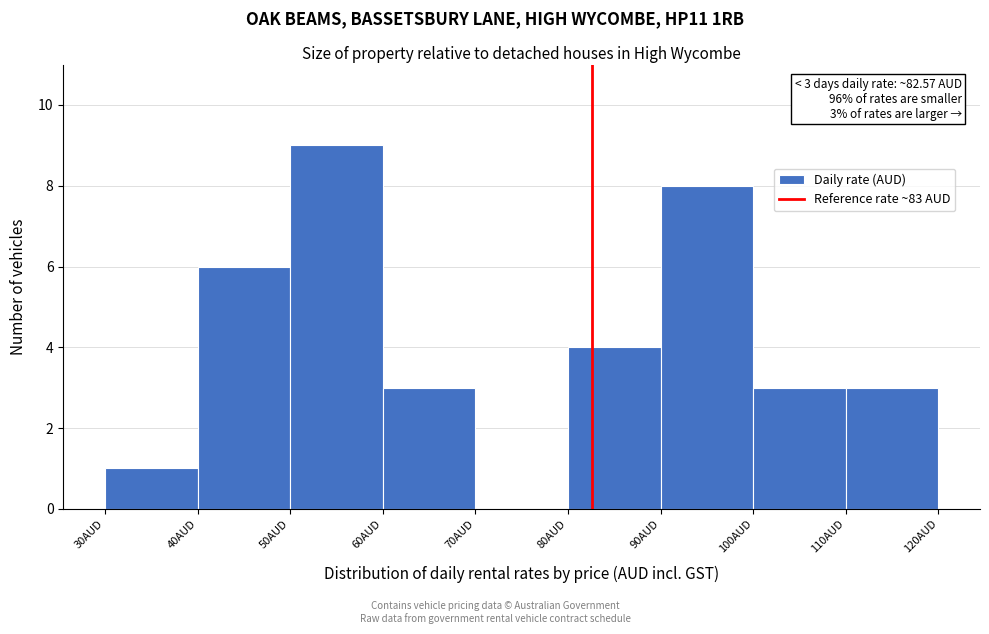

Which range on the x-axis has the tallest bar?

50 to 60